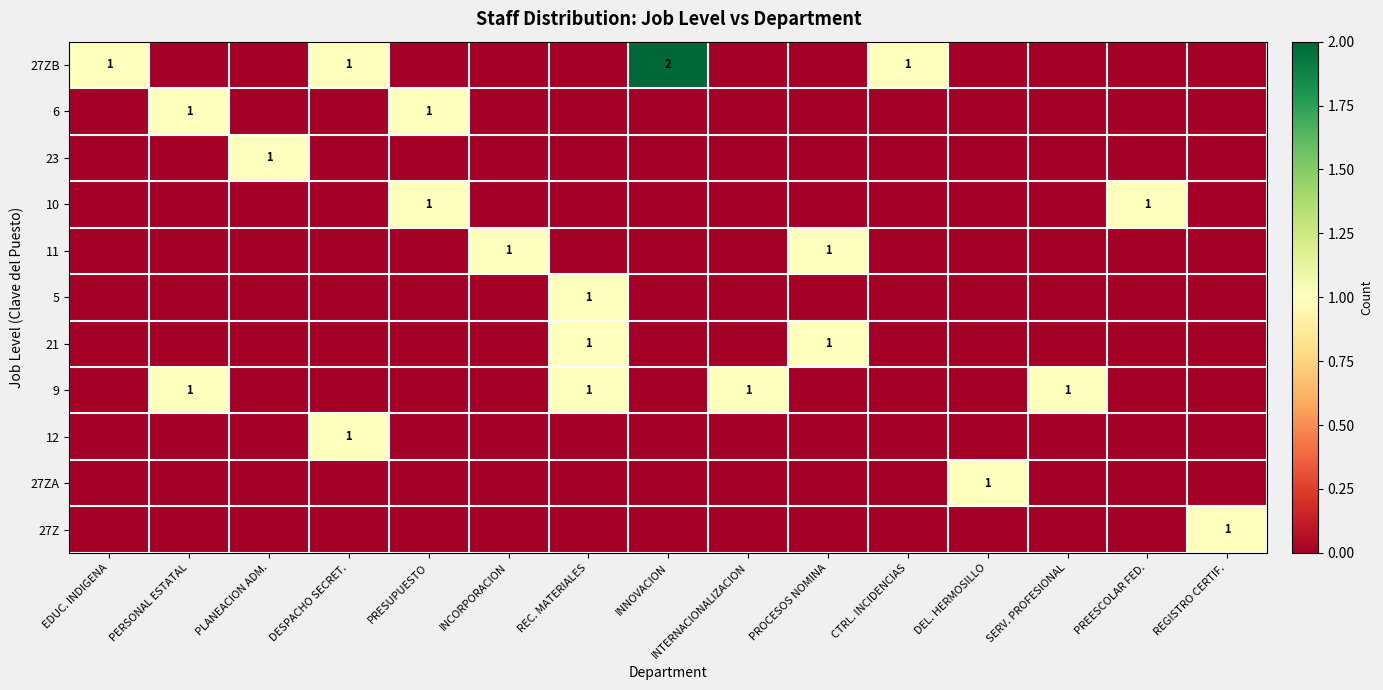

What is the maximum value shown in the chart?

2